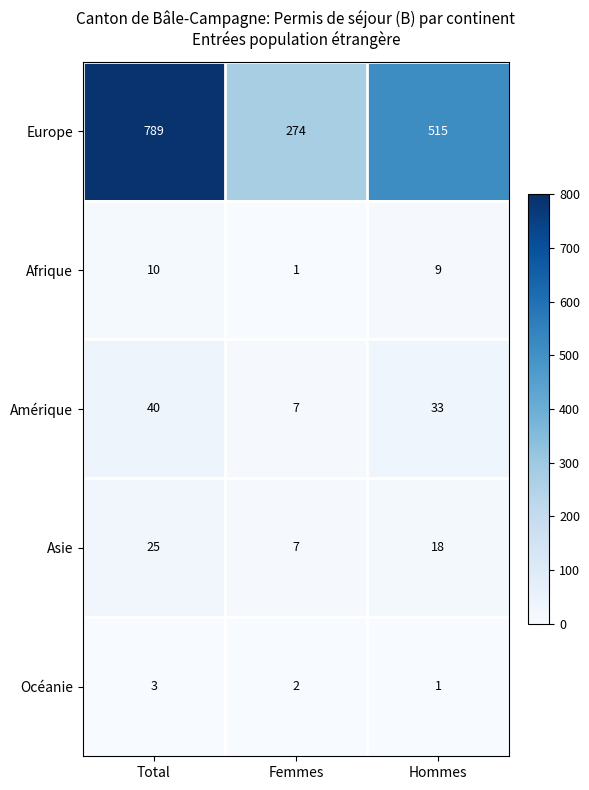

True or false: Europe has a value of 466 at Femmes.

False